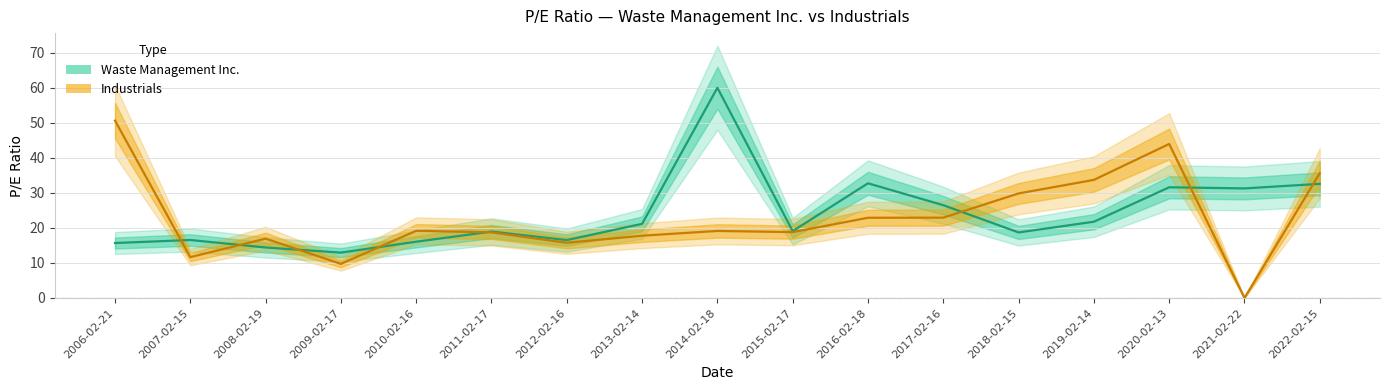

Is it true that Waste Management Inc. equals 8.5 at 2021-02-22?

False